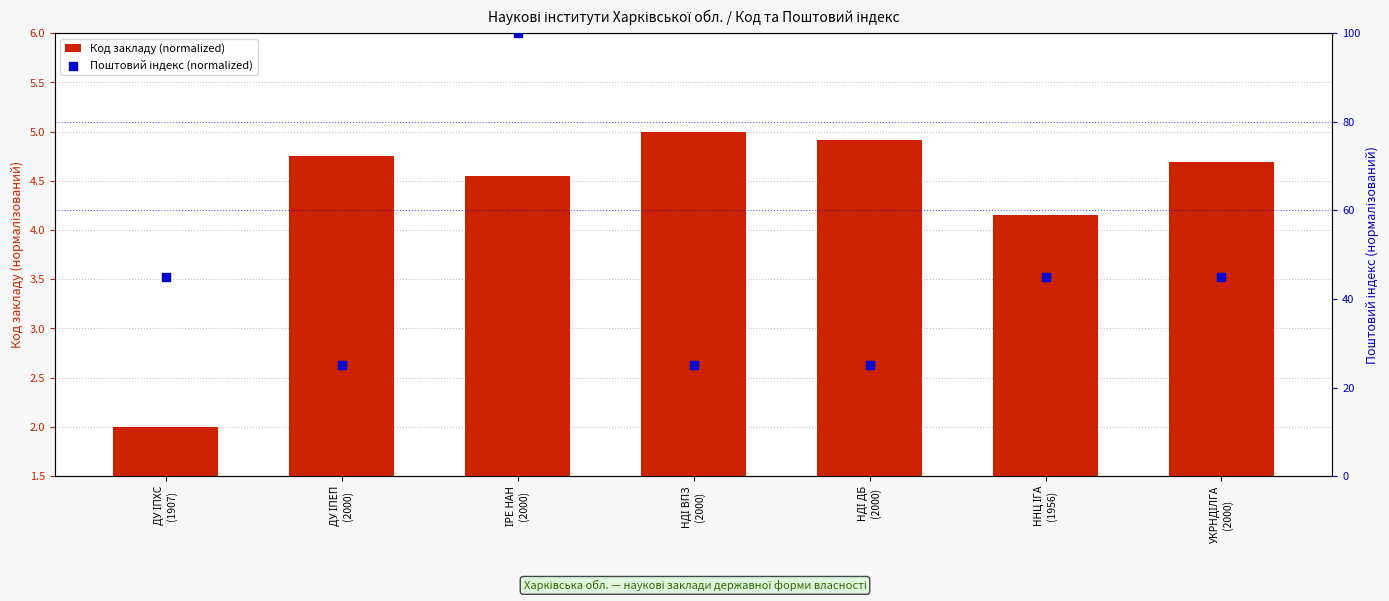

At which category is the sum across all series the highest?

ІРЕ НАН
(2000)